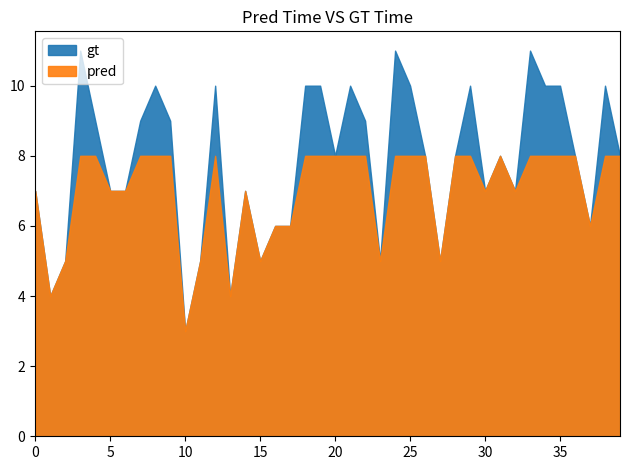

Which has a higher value, 8 or 5?

8